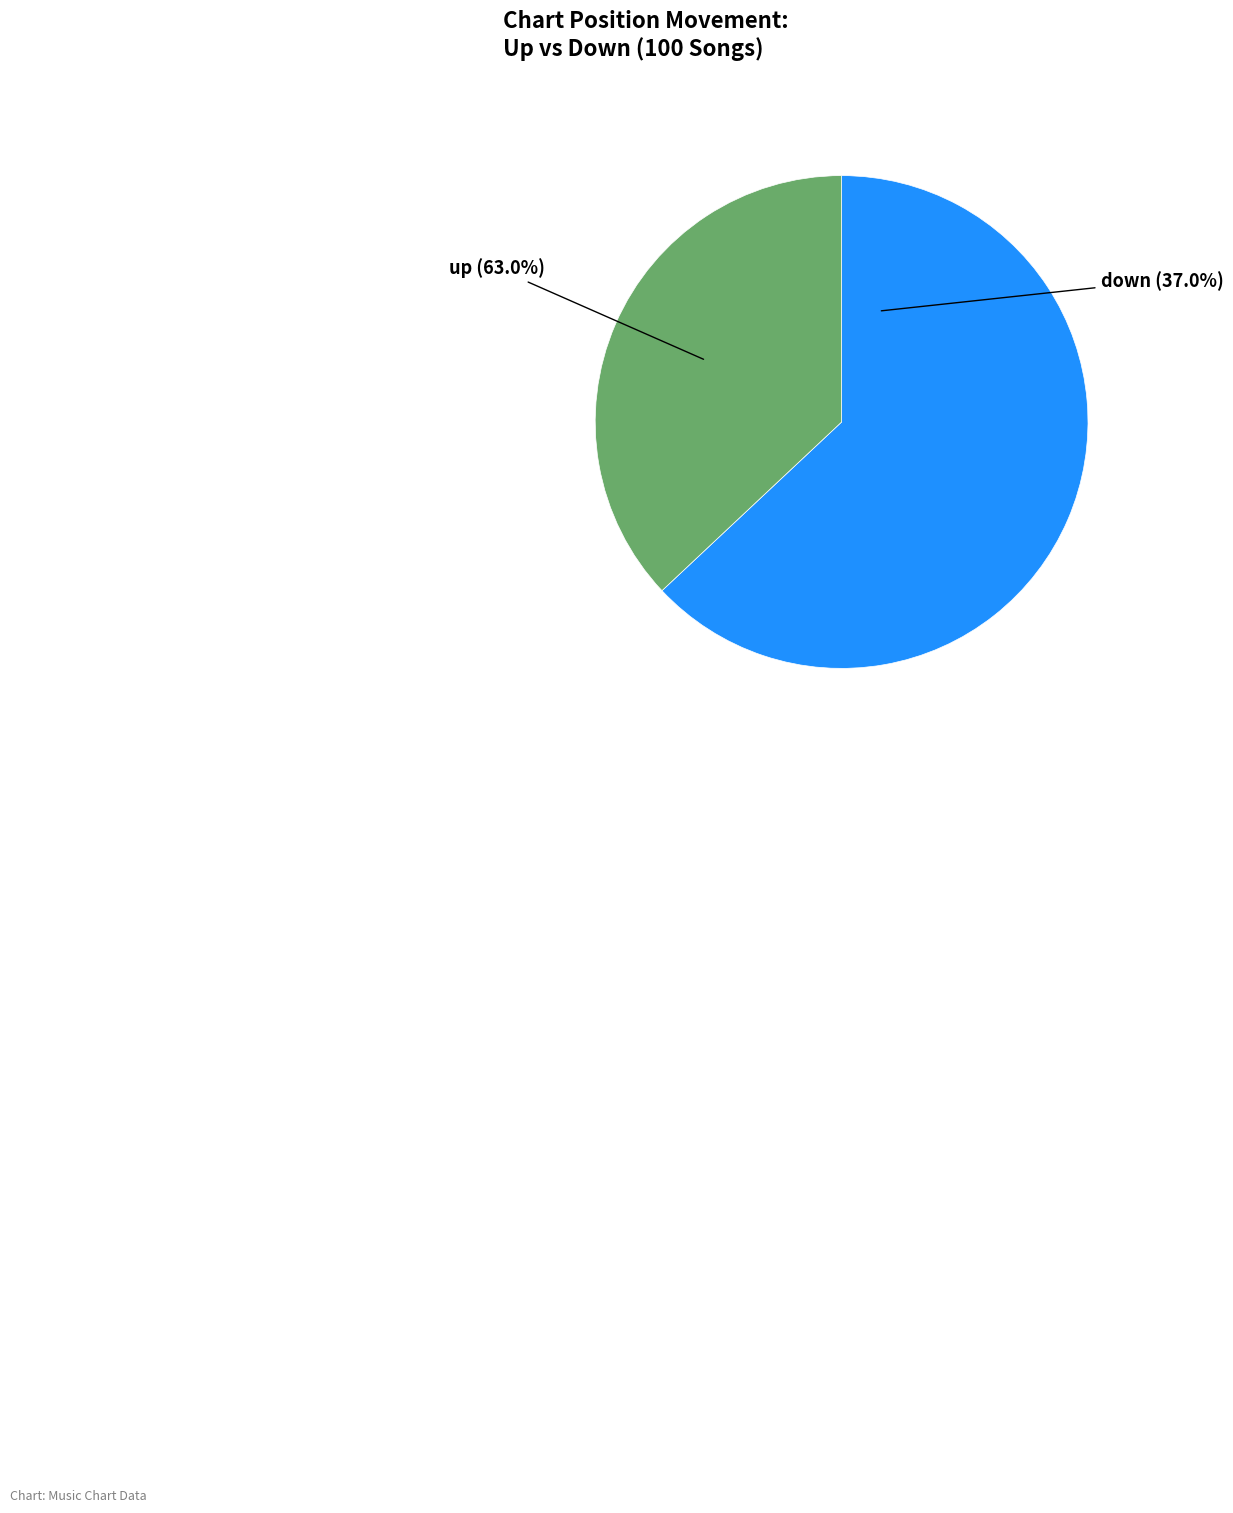

What is the largest slice in the pie chart?

up